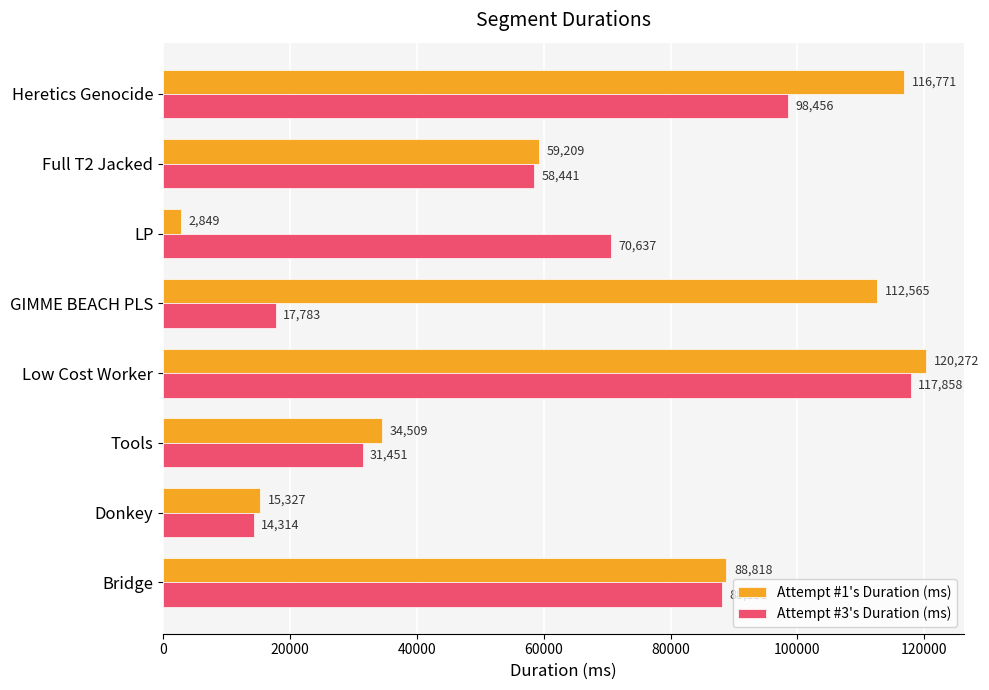

Which category has the highest value in the Attempt #3's Duration (ms) series?

Low Cost Worker